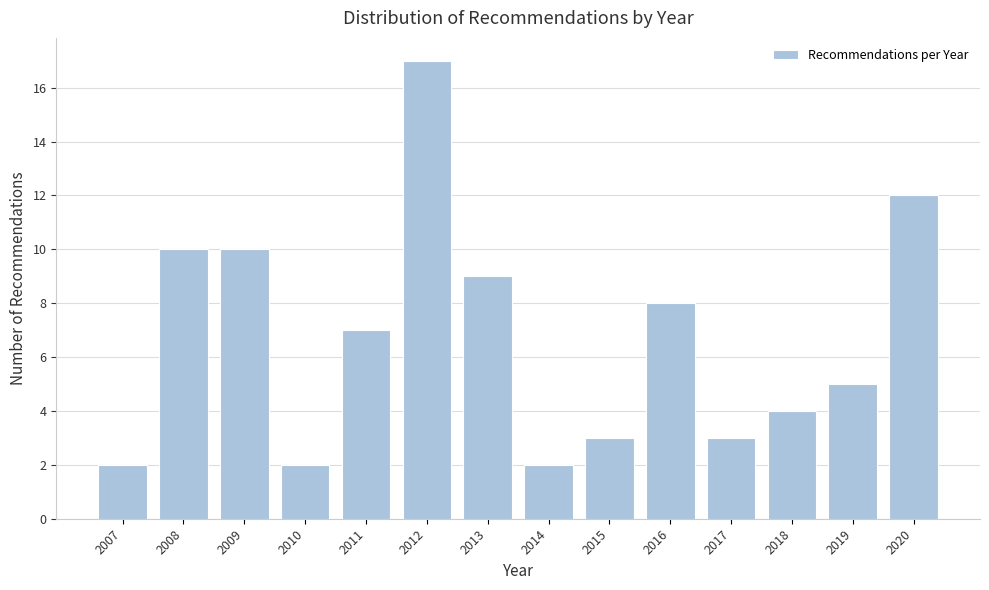

Reading left to right, list all the values displayed in this chart.

2	10	10	2	7	17	9	2	3	8	3	4	5	12